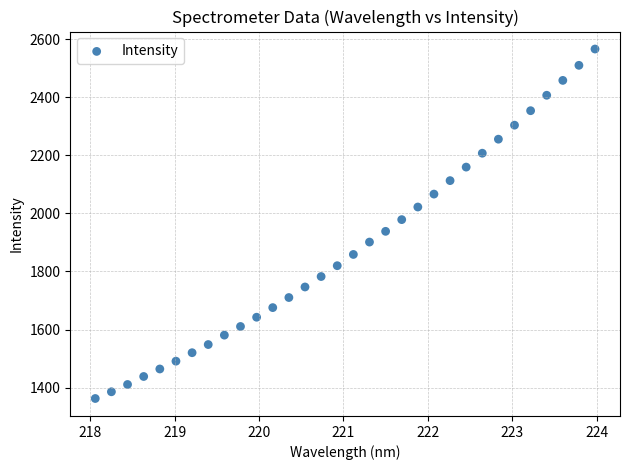

What is the range of X values (max minus min)?

5.9